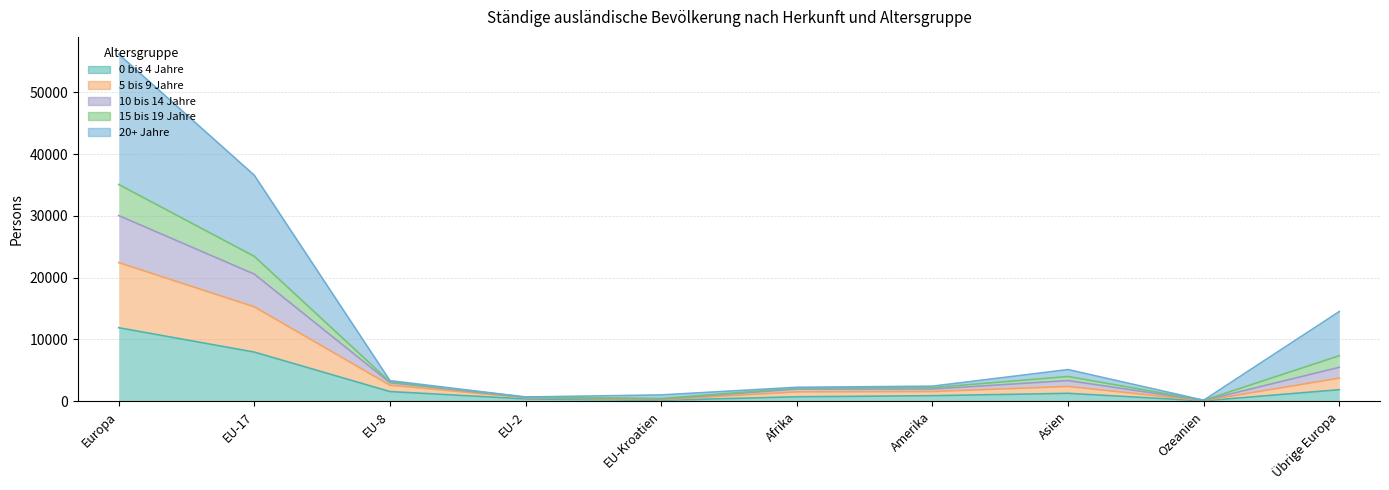

Where is 10 bis 14 Jahre nearest to the value 17620?

EU-17